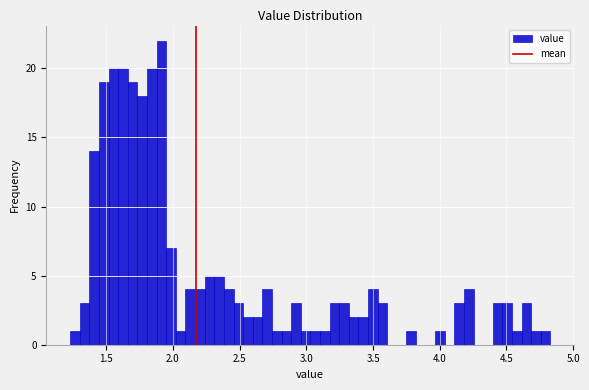

Around what value on the x-axis is the tallest bar? Give the approximate position of its centre, as read against the axis.

1.90